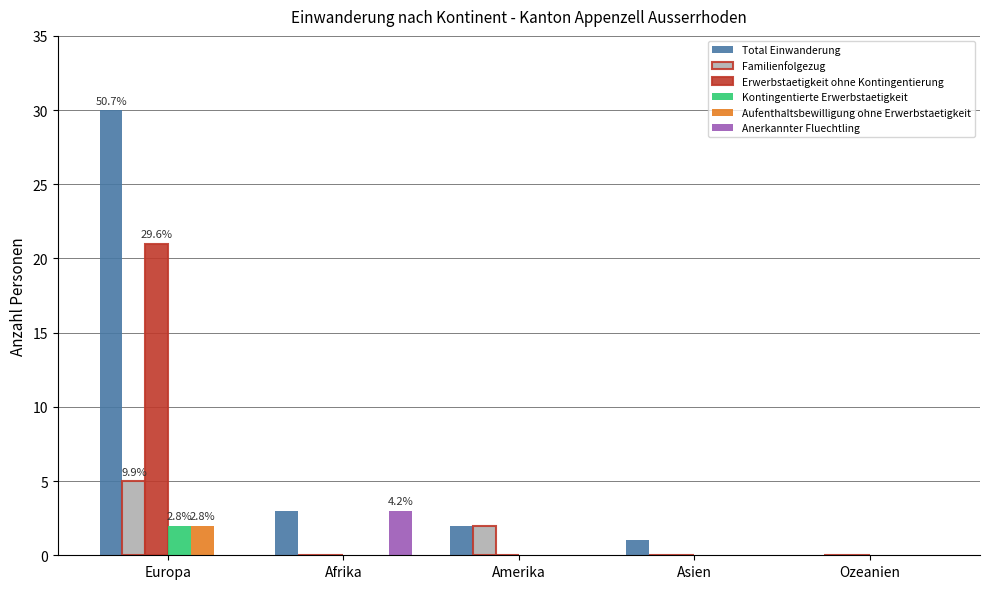

Where does the Total Einwanderung series first go above 2?

Europa